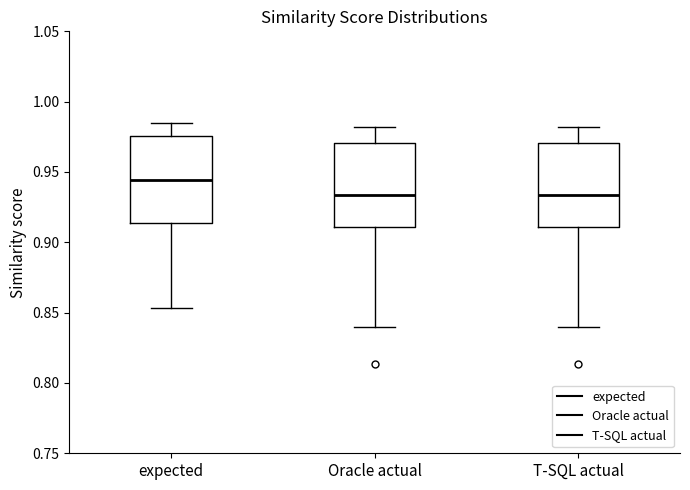

Which box has the highest median line?

expected